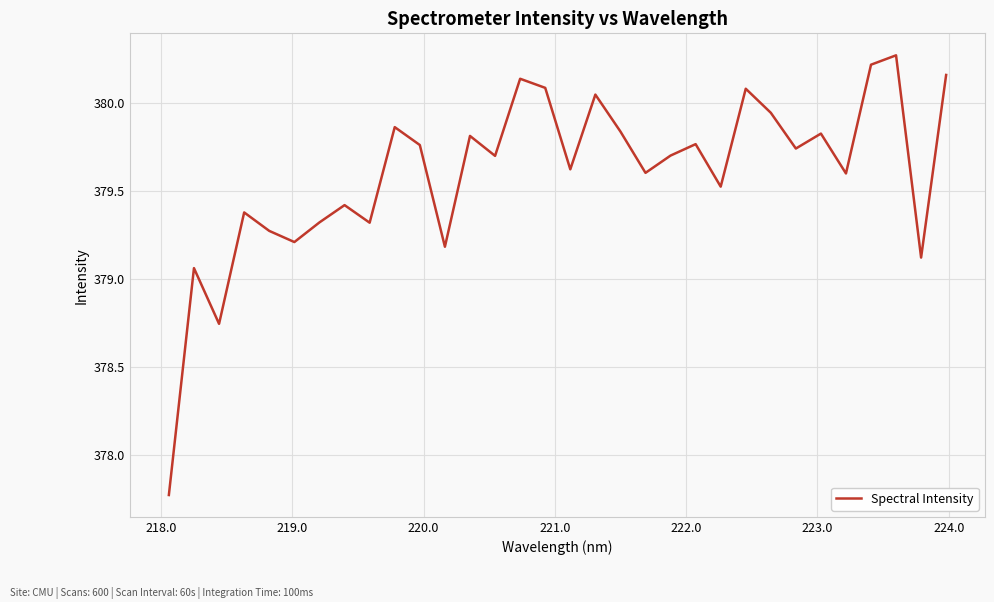

Is this an area chart (filled region under the line)?

No